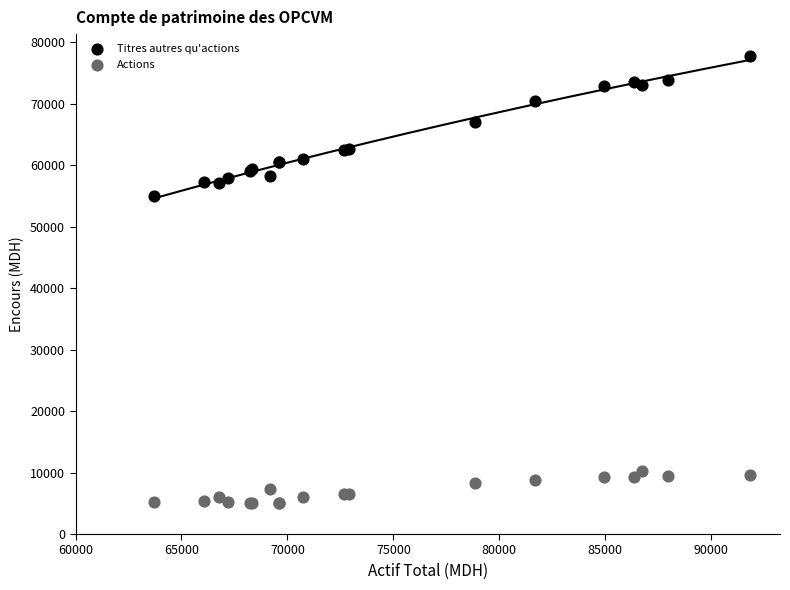

Which series contains the lowest Y value?

Actions